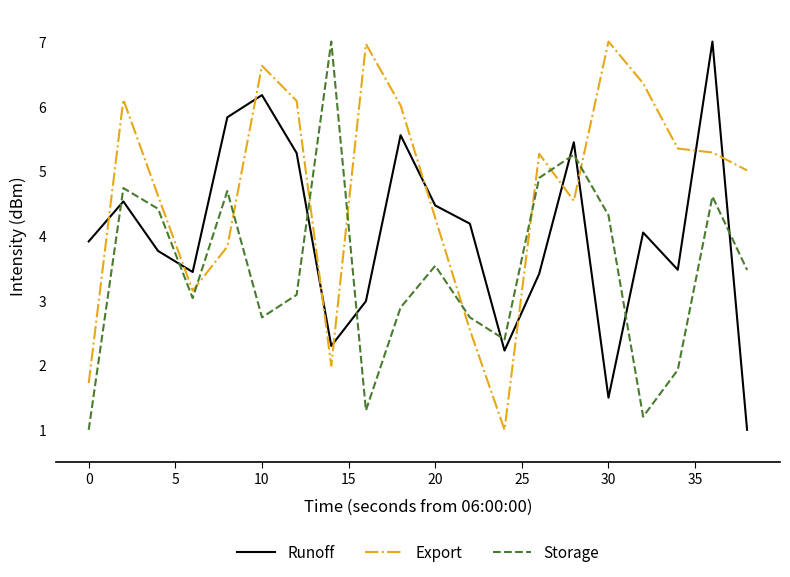

Does the chart display data point markers on the line(s)?

No